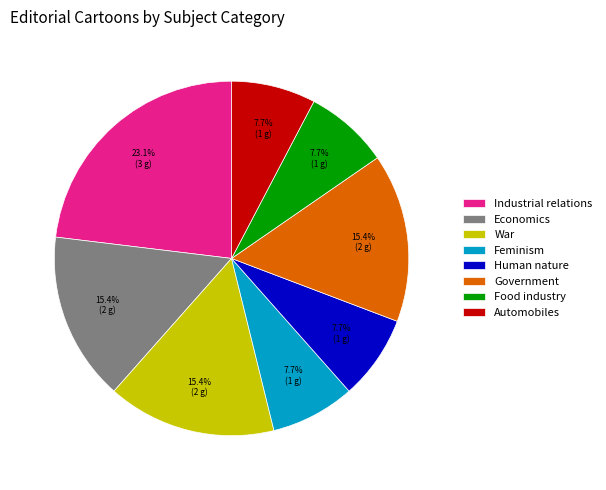

Which has a higher value, Feminism or War?

War